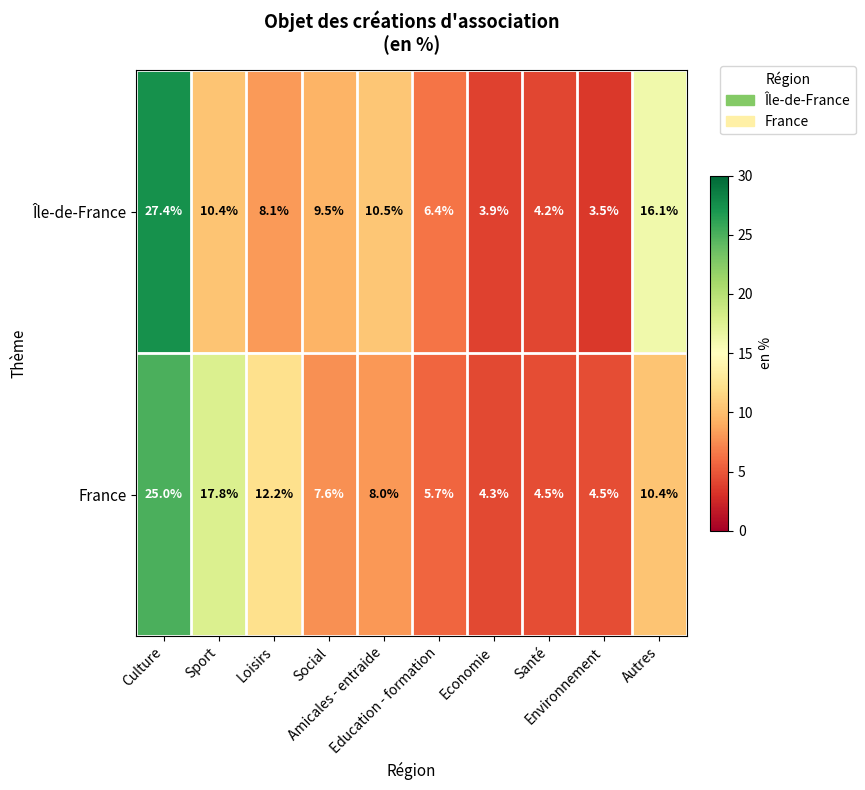

At how many categories does at least one series exceed 9?

6